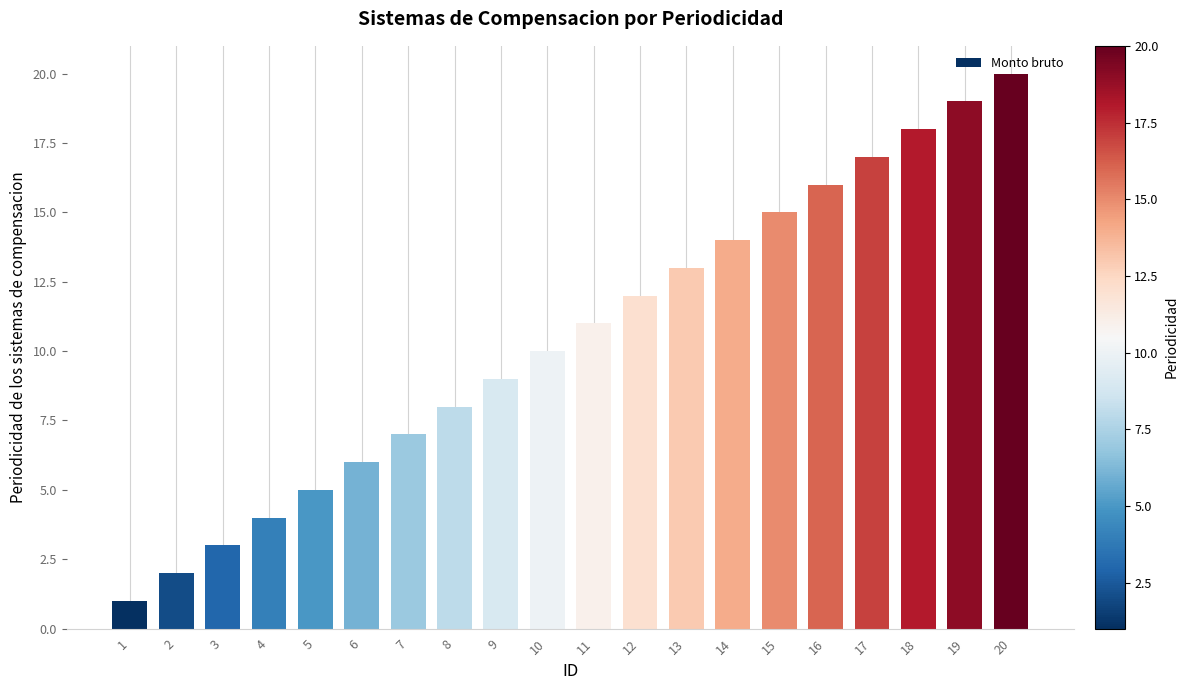

Reading left to right, extract all data points from this chart.

1=1	2=2	3=3	4=4	5=5	6=6	7=7	8=8	9=9	10=10	11=11	12=12	13=13	14=14	15=15	16=16	17=17	18=18	19=19	20=20